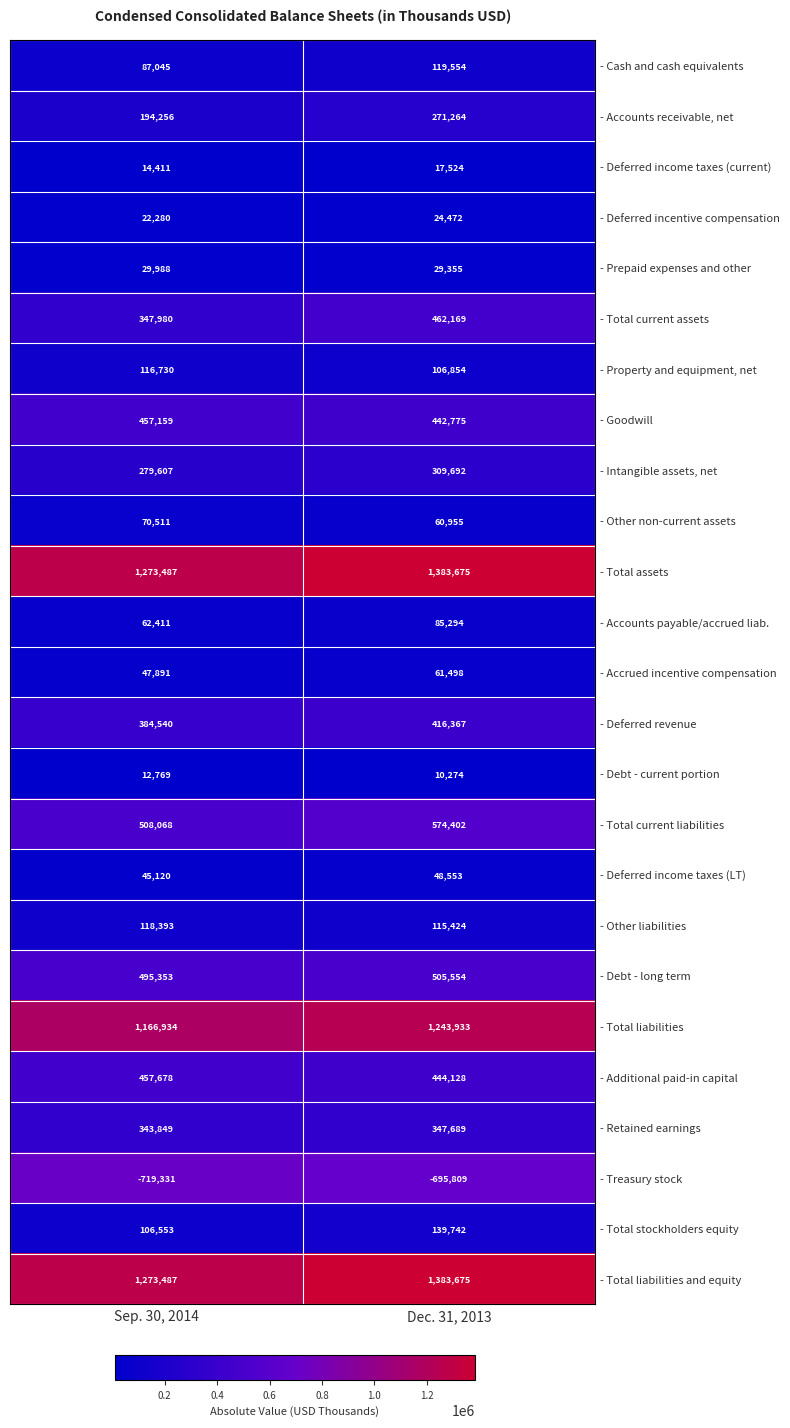

Rank the categories by - Additional paid-in capital value from lowest to highest.

Dec. 31, 2013, Sep. 30, 2014